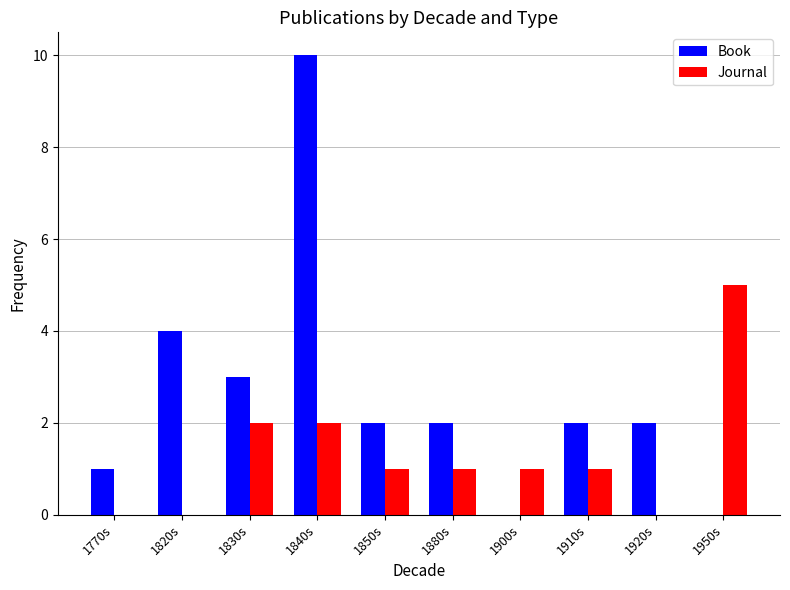

At which category is the sum across all series the highest?

1840s